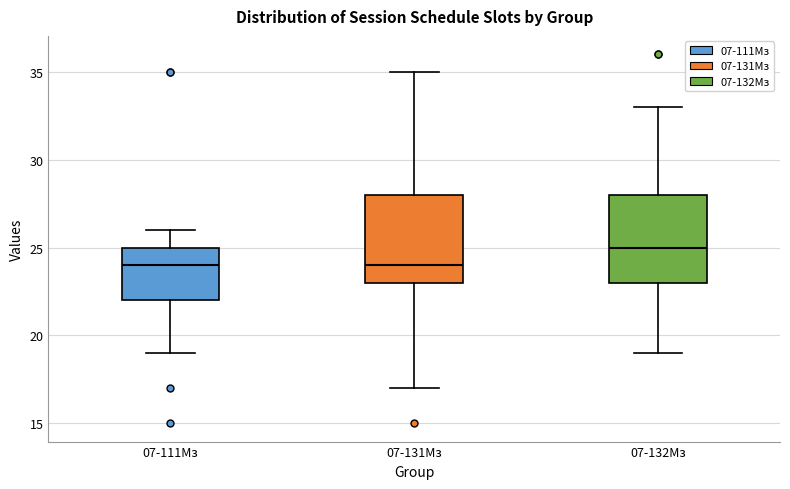

Where does the median line of the box for 07-131Мз sit on the y-axis? The values are not printed on the chart, so give them approximately, as read against the axis.

24